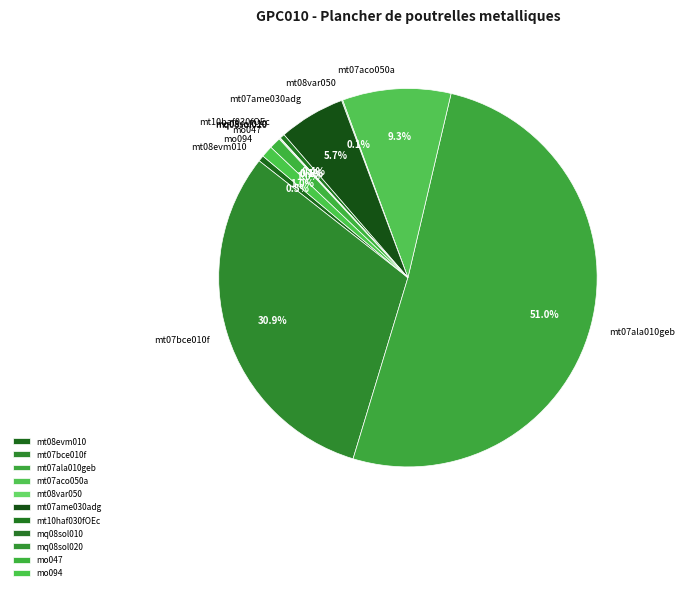

What is the total percentage of mo047 and mt07aco050a?

10.3%